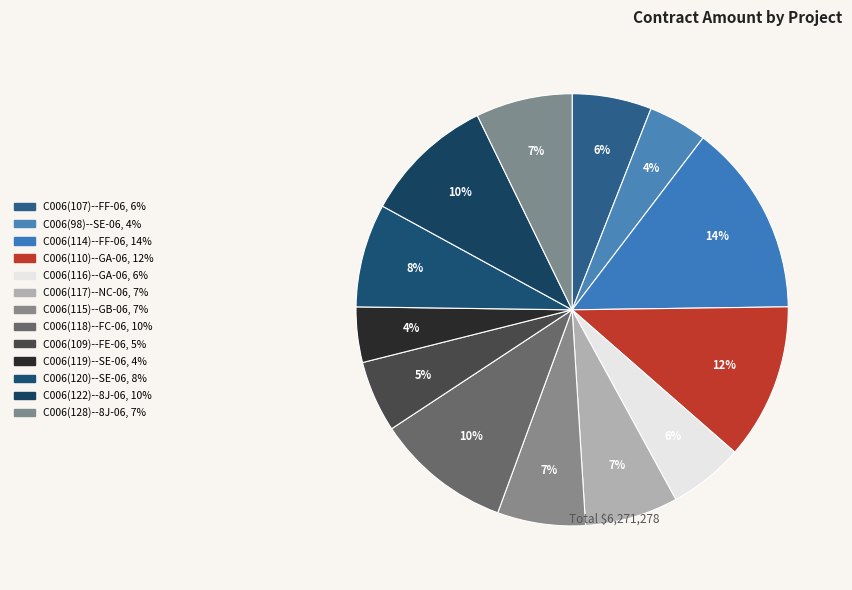

Is there any slice that represents more than half of the pie?

No